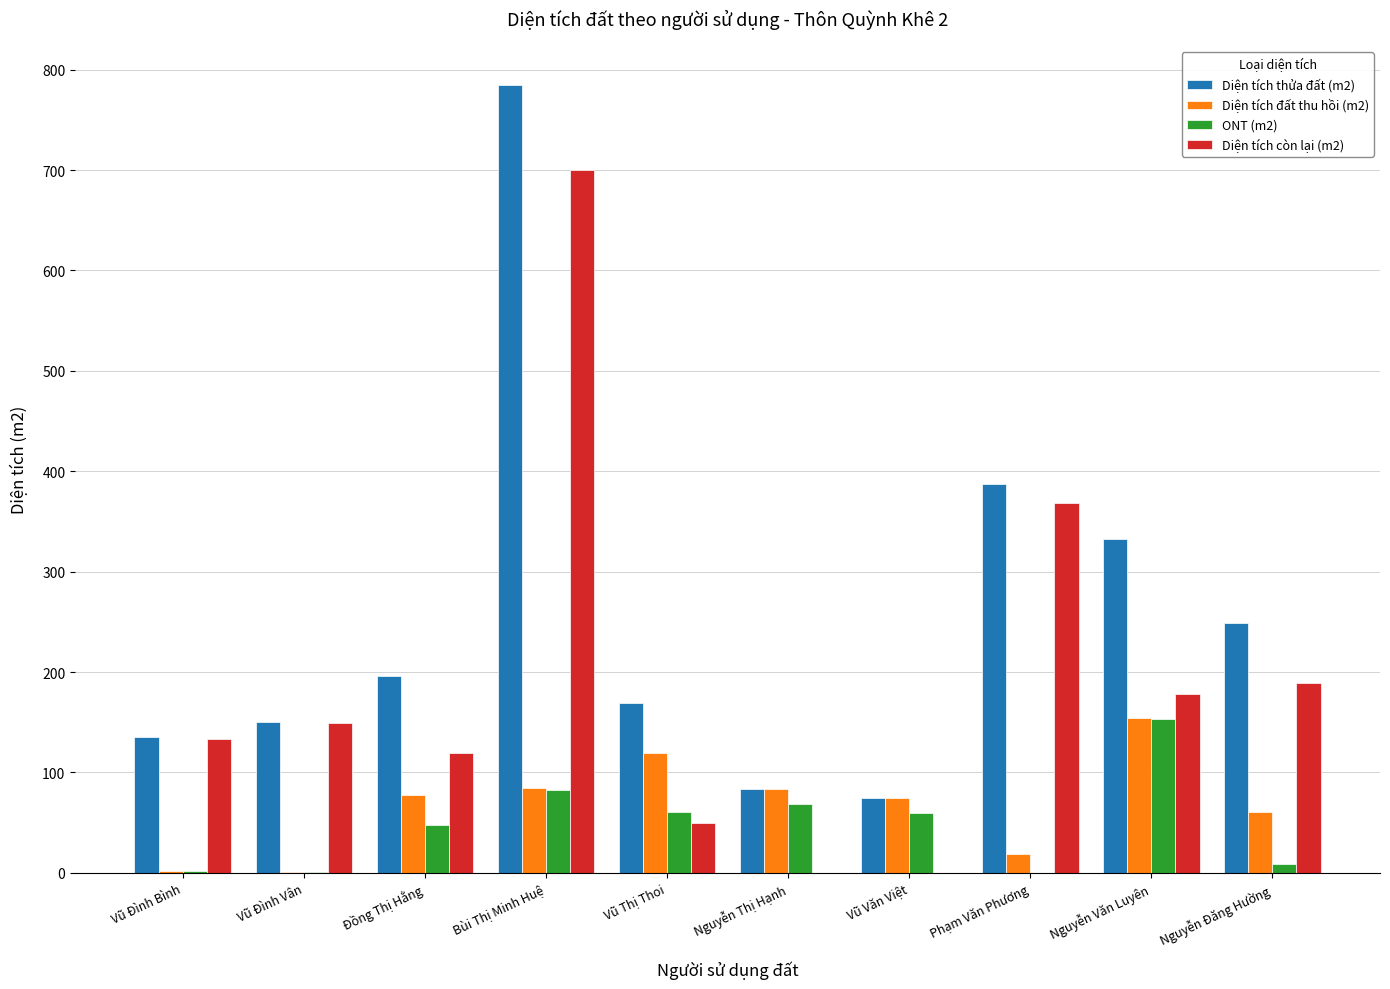

Which label corresponds to the largest value in the chart?

Bùi Thị Minh Huệ